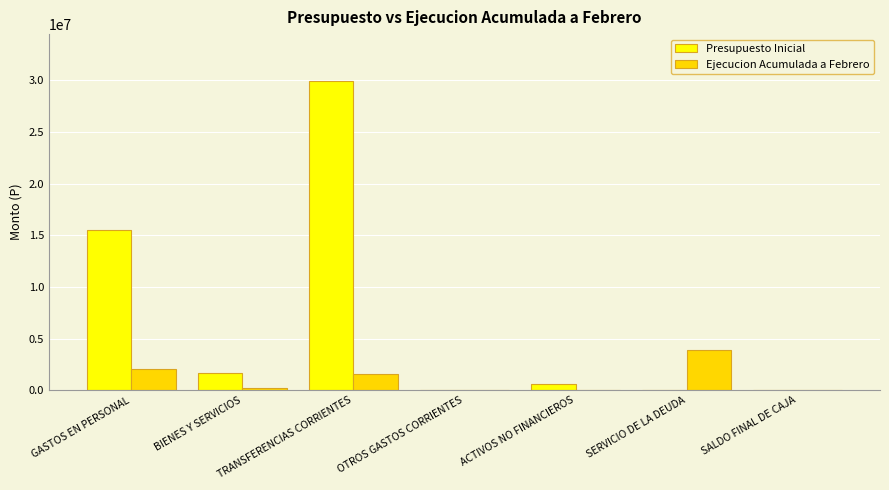

What is the sum of all Presupuesto Inicial values?

47708484